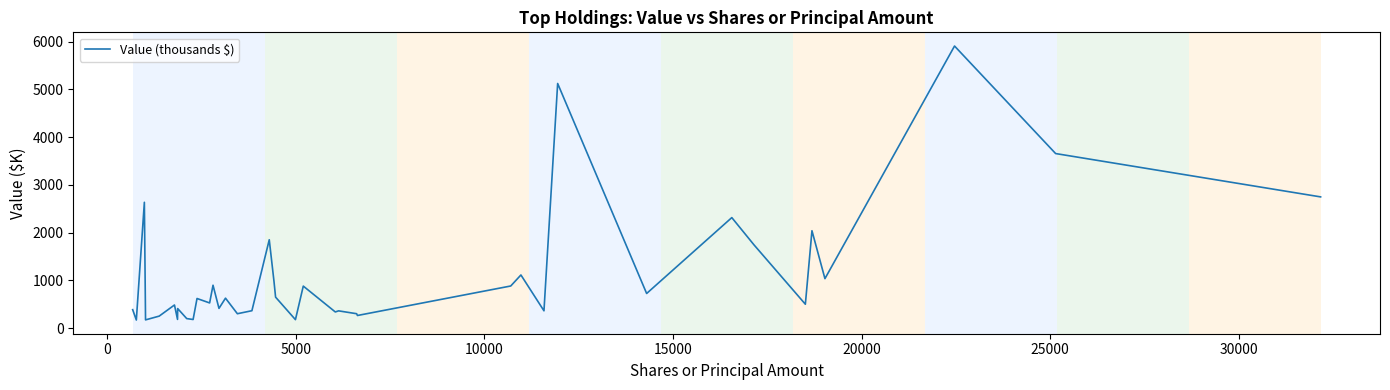

What is the difference between the maximum and minimum values?

5741